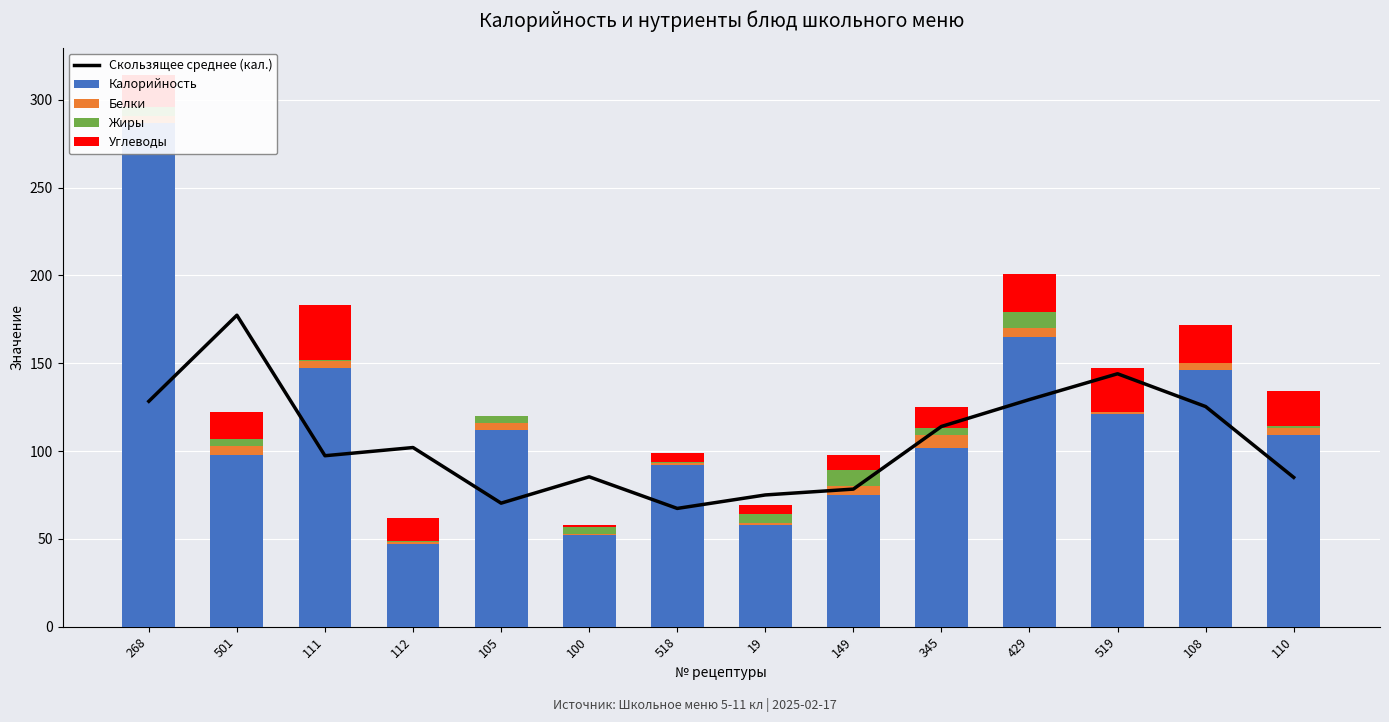

The value of Калорийность at 100 is 52.0. True or false?

True